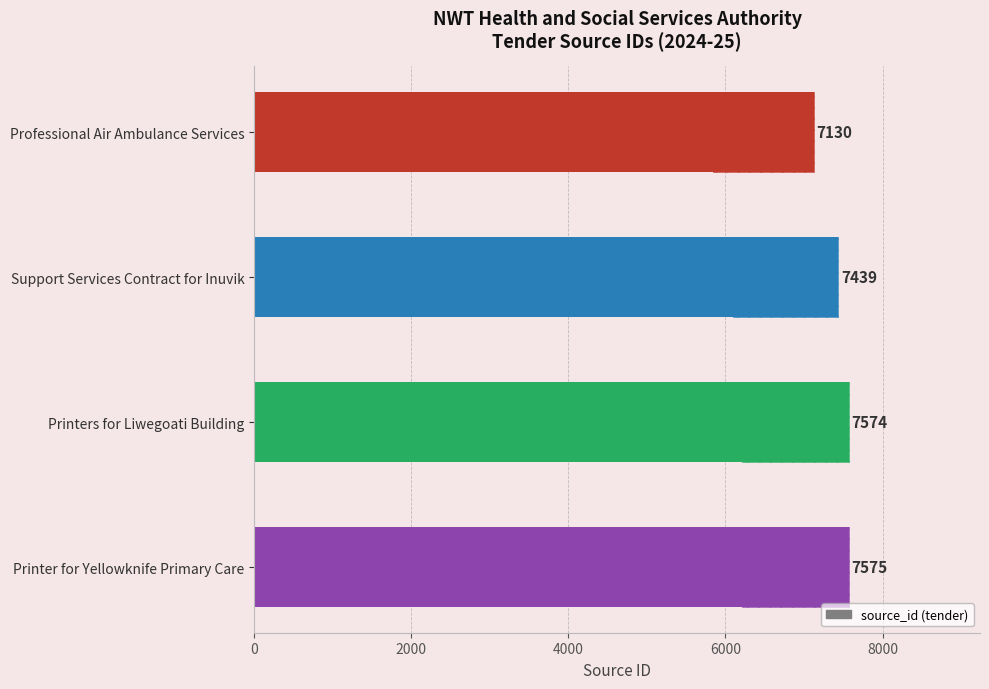

Is it true that the value at Professional Air Ambulance Services is 12020?

False